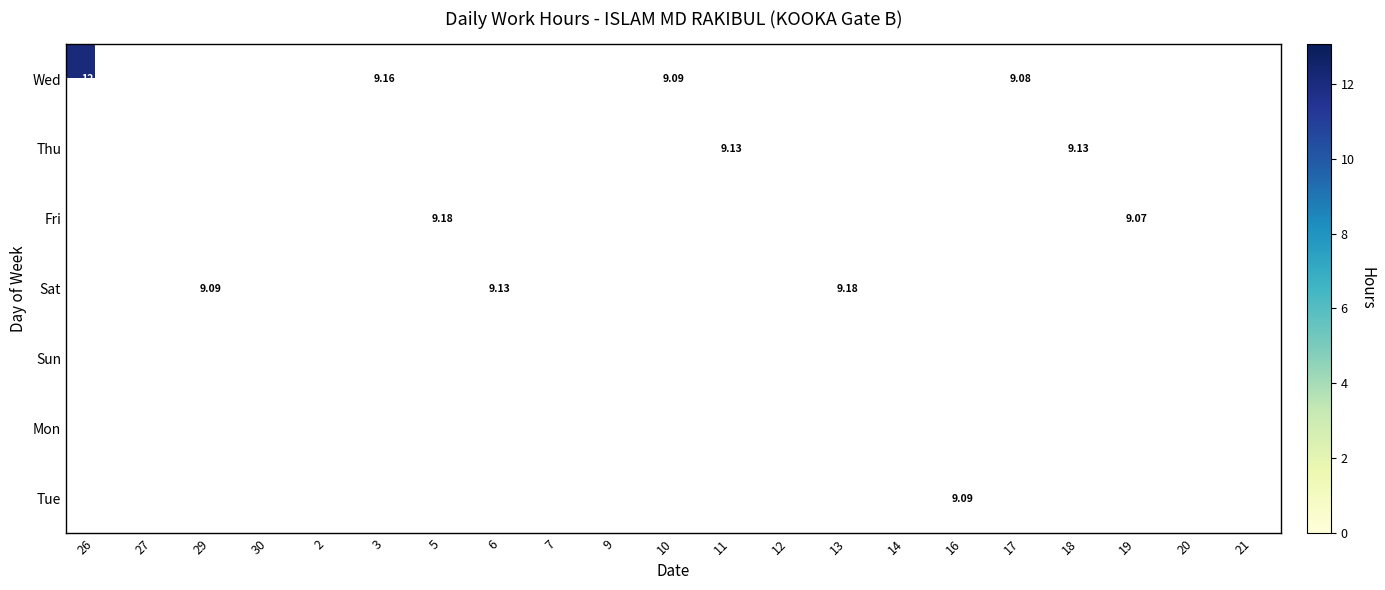

At how many categories does at least one series exceed 12?

10